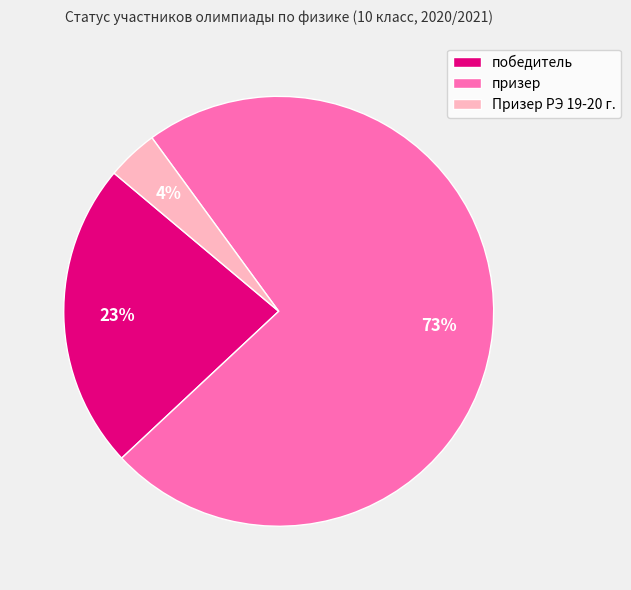

The Призер РЭ 19-20 г. slice represents 11% of the pie. True or false?

False